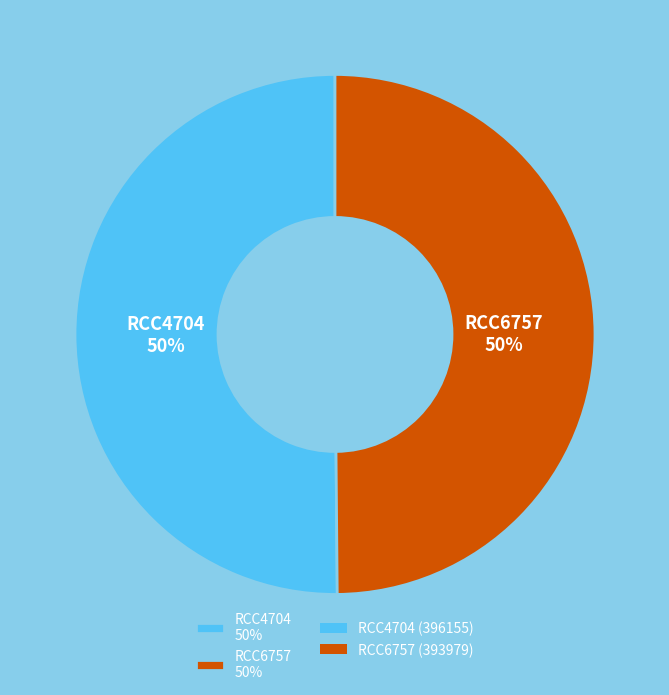

What percentage is the RCC6757 slice, to the nearest percent?

50%